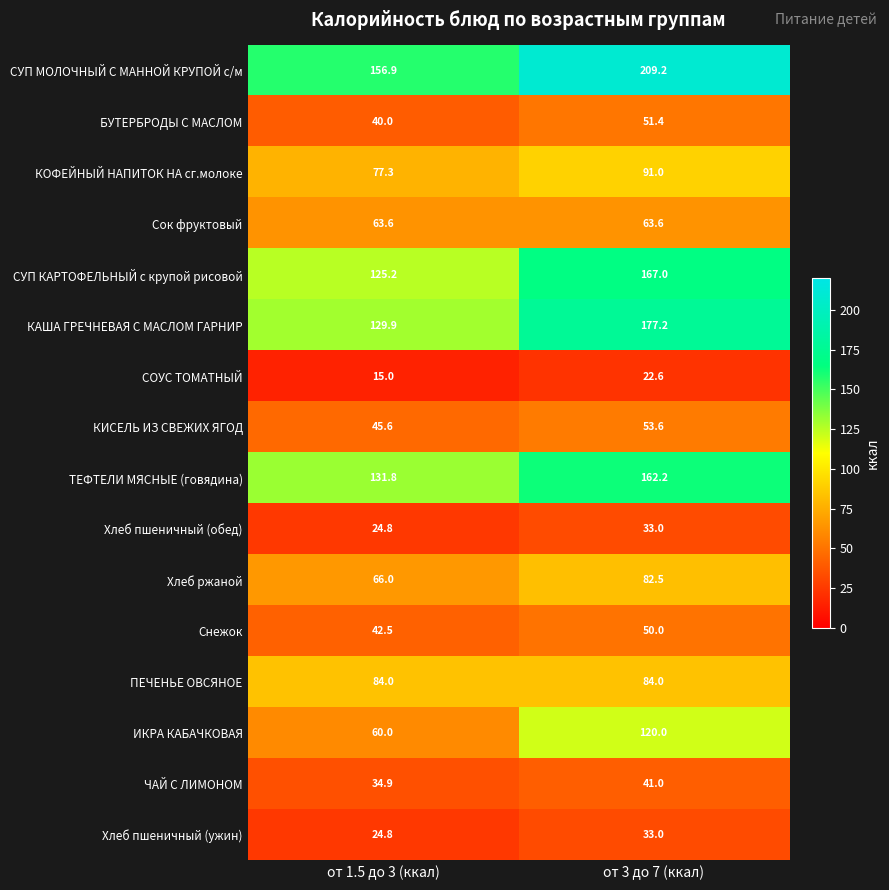

Which series has the largest range (max minus min)?

ИКРА КАБАЧКОВАЯ